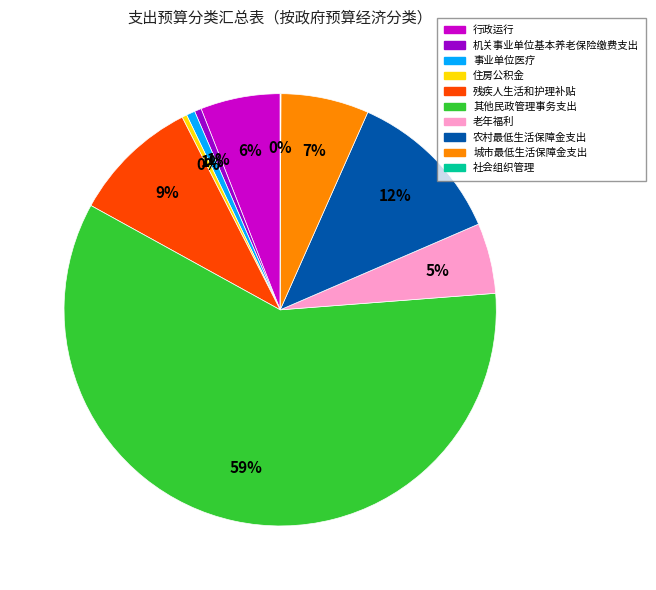

Which category accounts for the majority?

其他民政管理事务支出